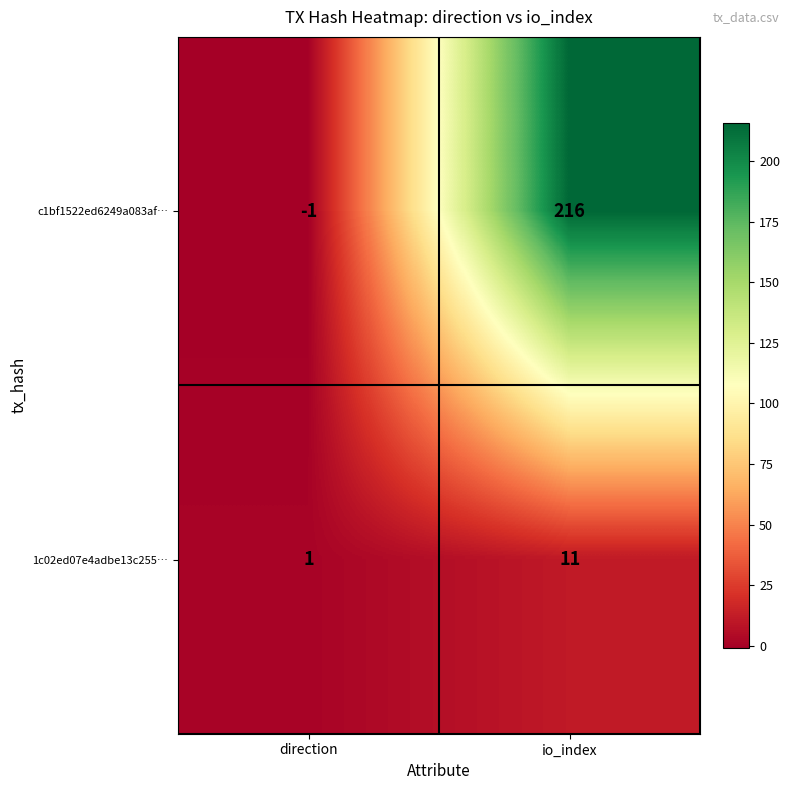

How many positive values does the c1bf1522ed6249a083af… series have?

1